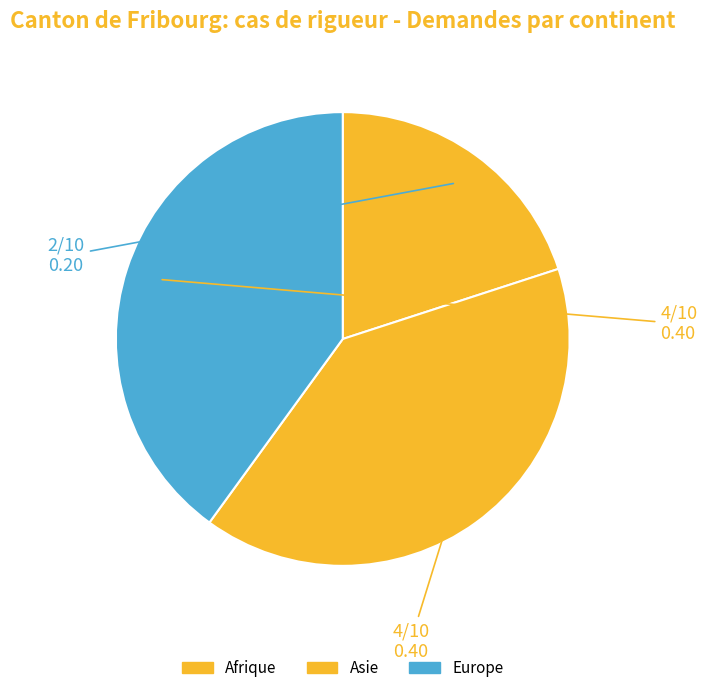

Is it true that Europe is 40% of the pie?

True